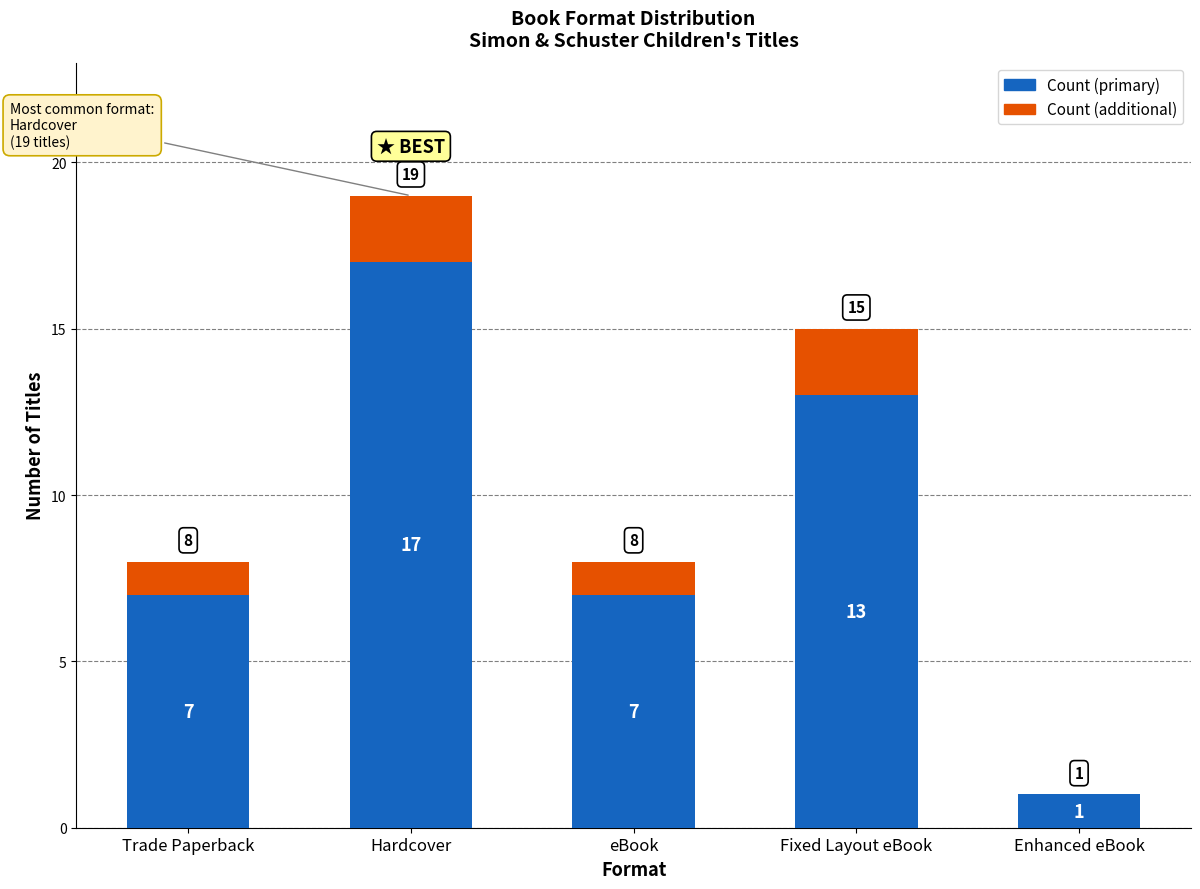

What is the sum of the Count (primary) values at Fixed Layout eBook and Enhanced eBook?

14